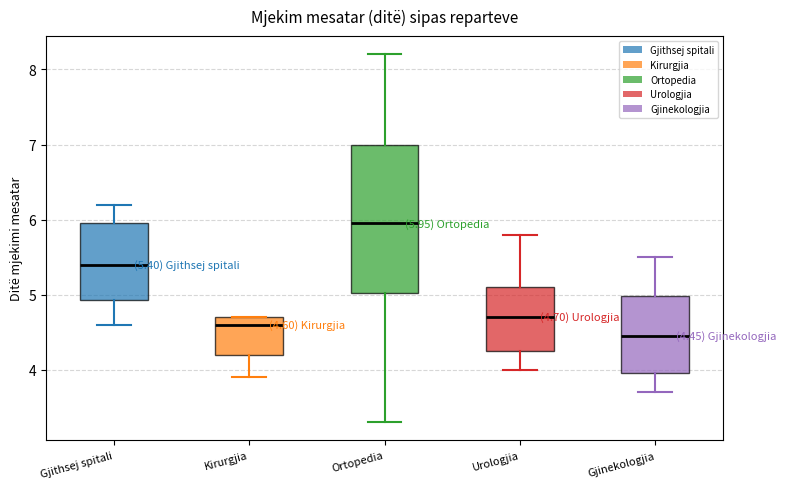

Which box's median line is the highest?

Ortopedia